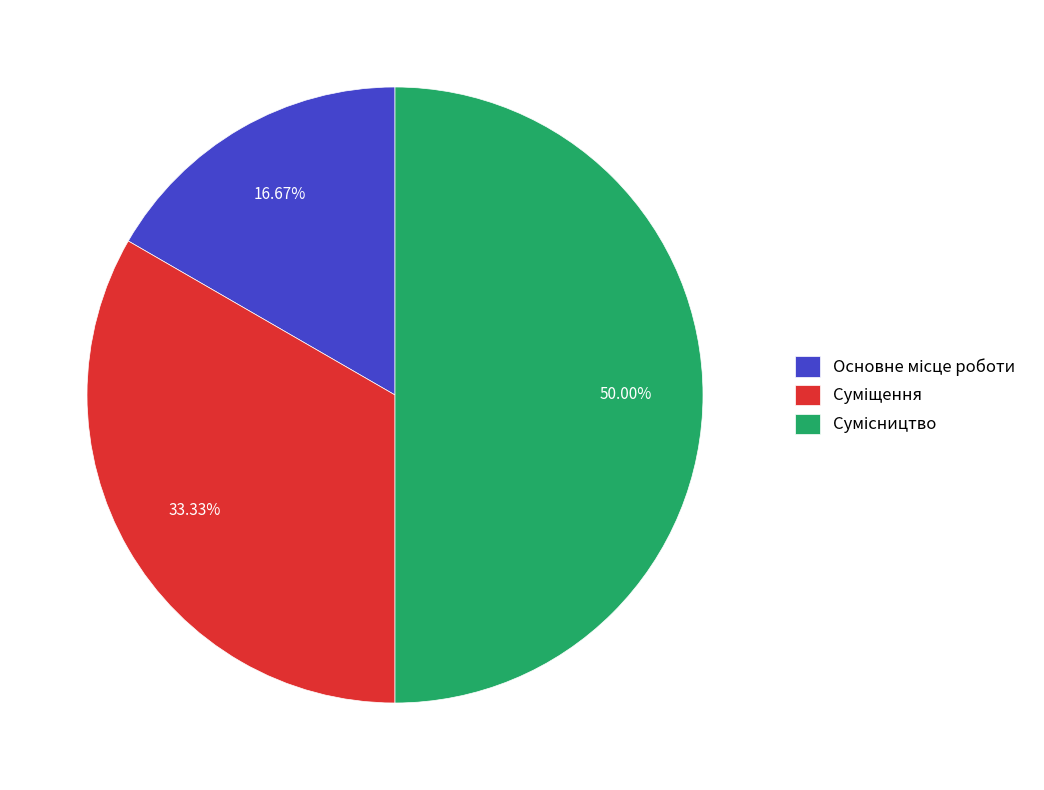

Which slice is the smallest?

Основне місце роботи